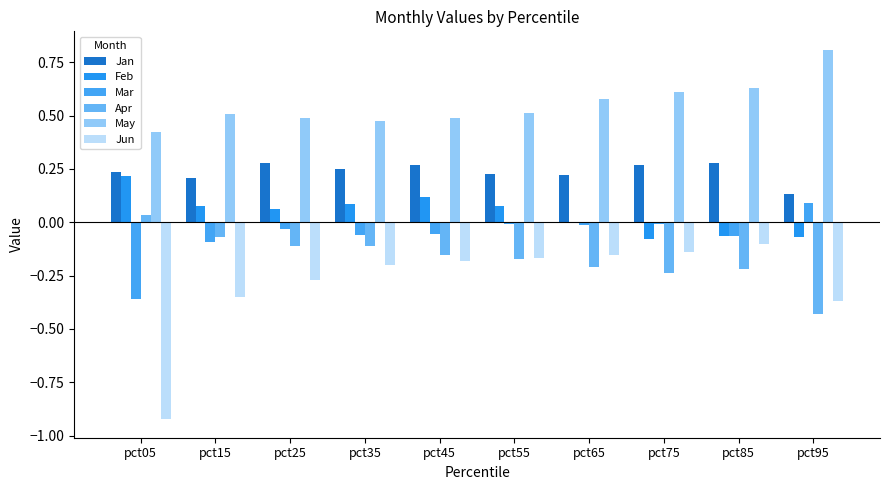

At which category is the sum across all series the highest?

pct45